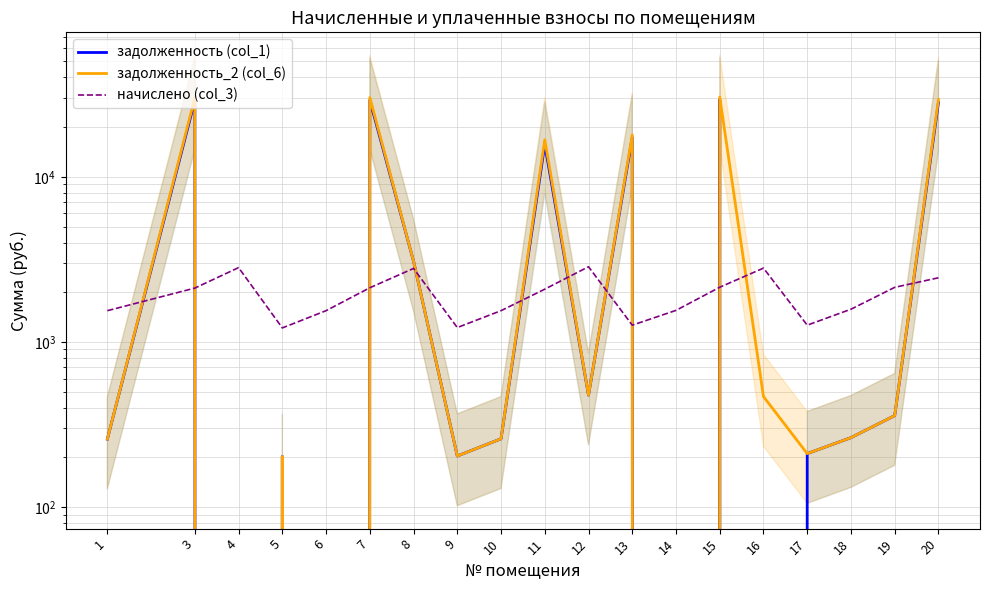

Which has a higher value, 19 or 8?

8